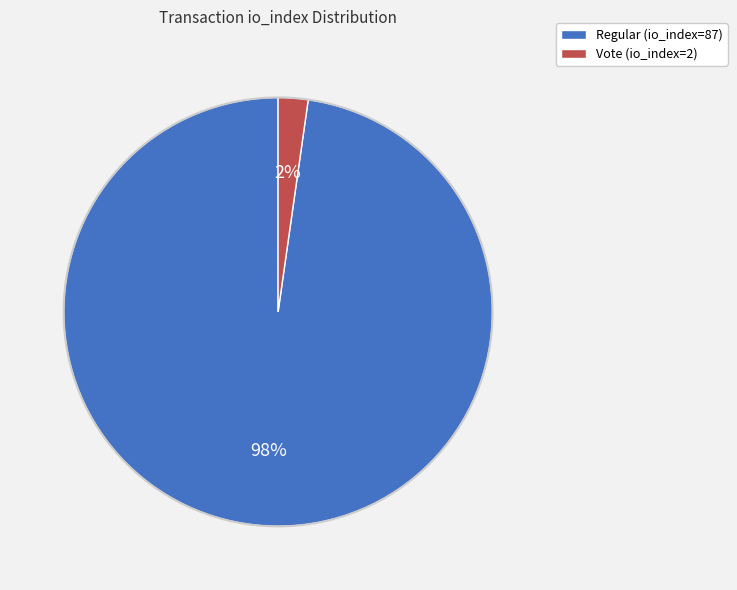

Which has a higher value, Vote (io_index=2) or Regular (io_index=87)?

Regular (io_index=87)